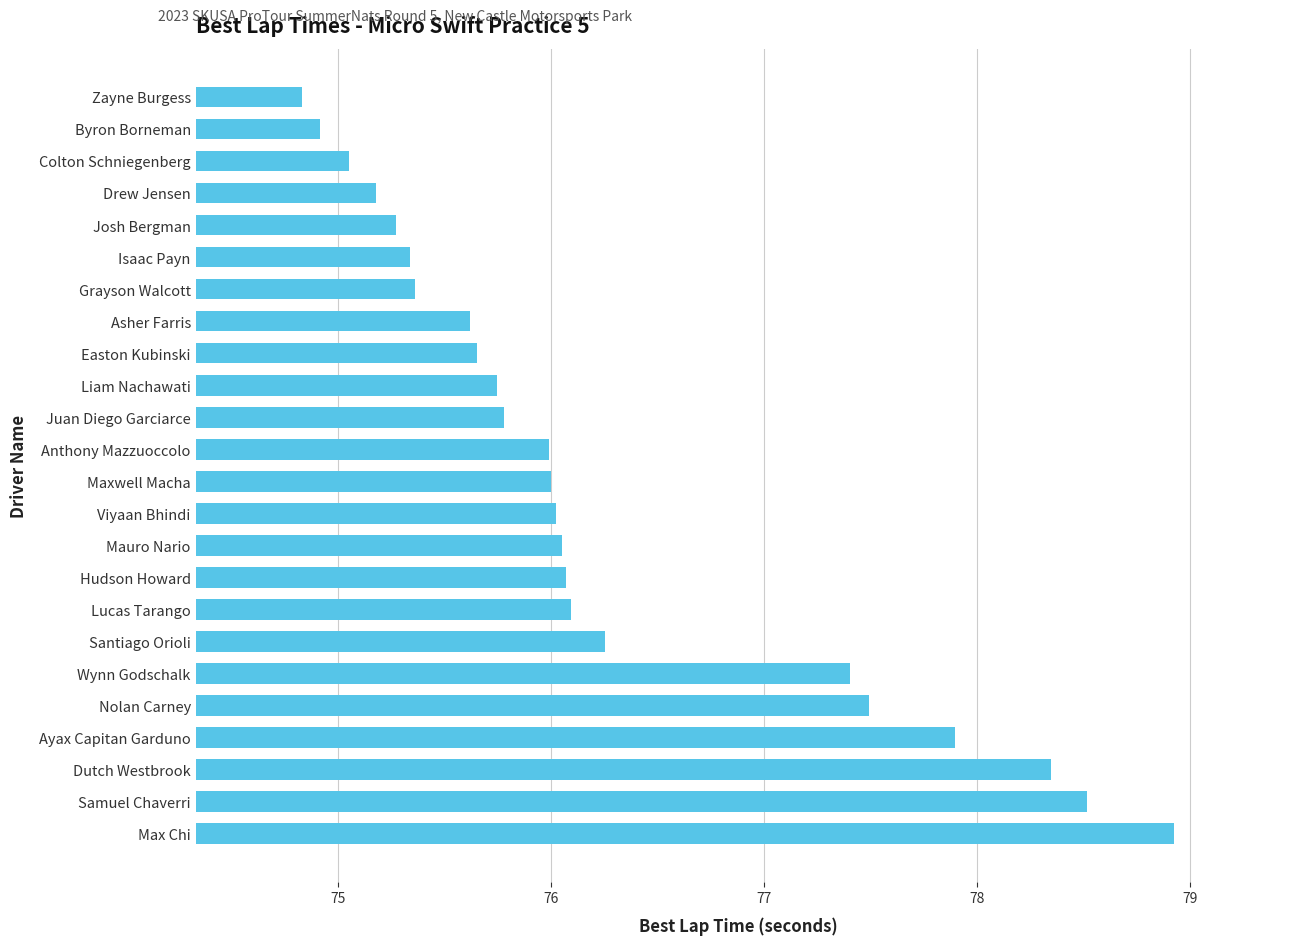

True or false: the data shows 75.8 at Juan Diego Garciarce.

True